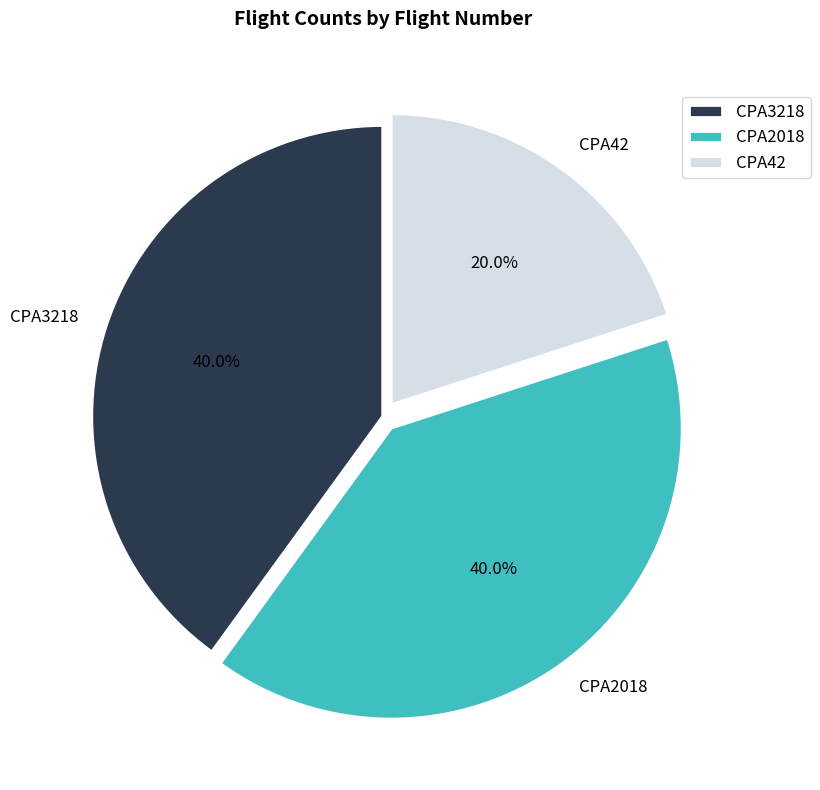

How many slices are in this pie chart?

3